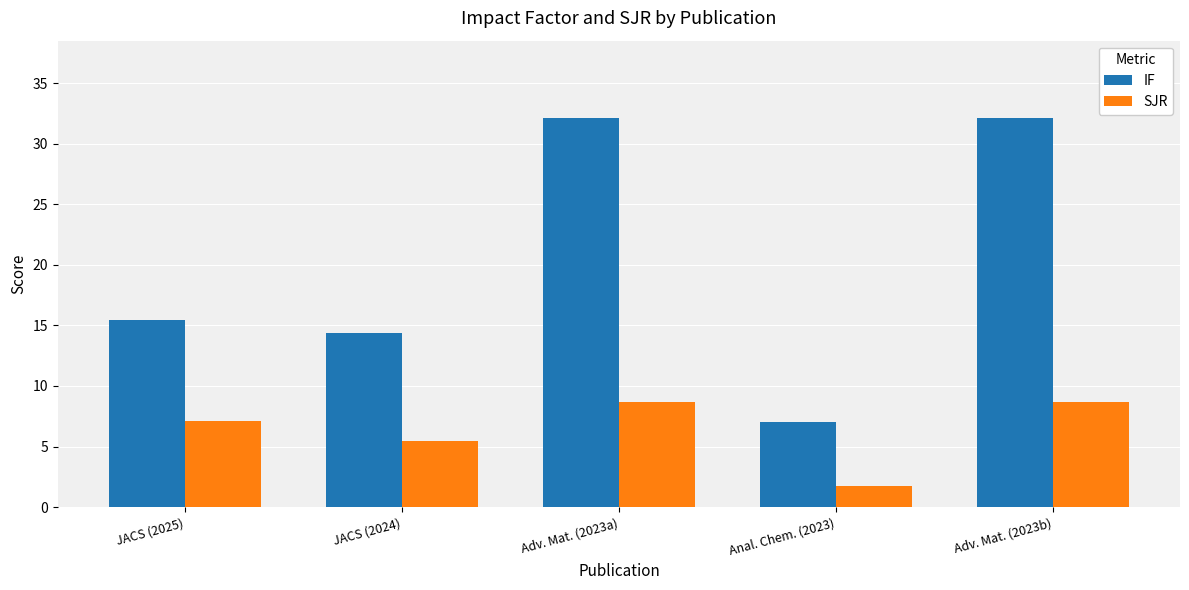

What is the total value across all series at JACS (2024)?

19.9